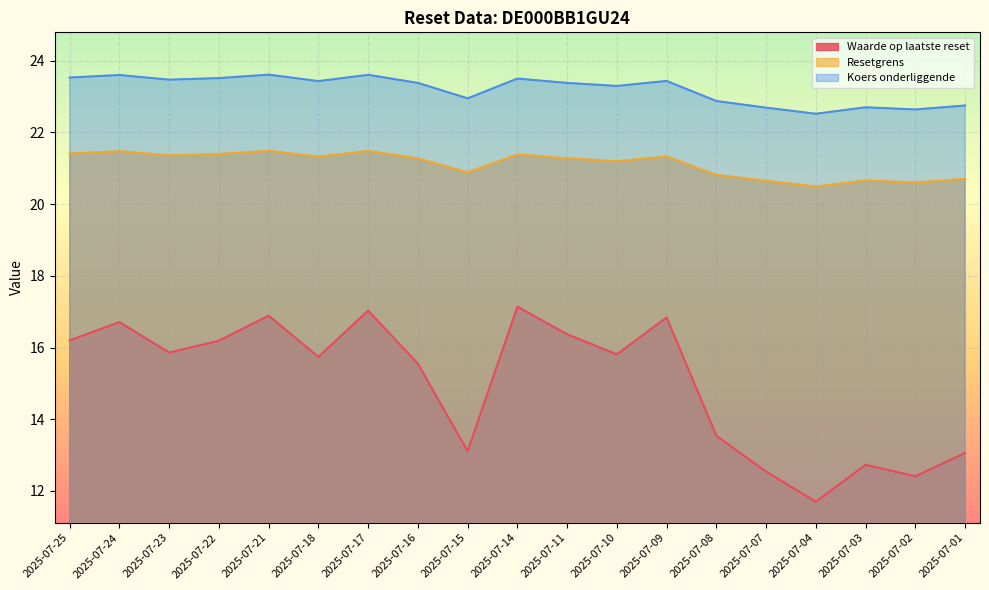

Where is Resetgrens nearest to the value 20?

2025-07-04